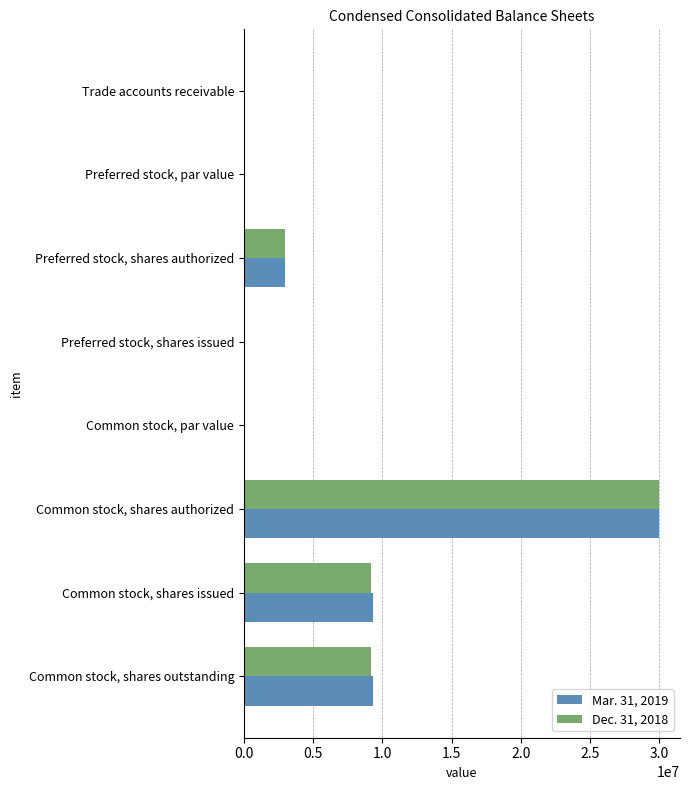

How many categories are shown in the chart?

8